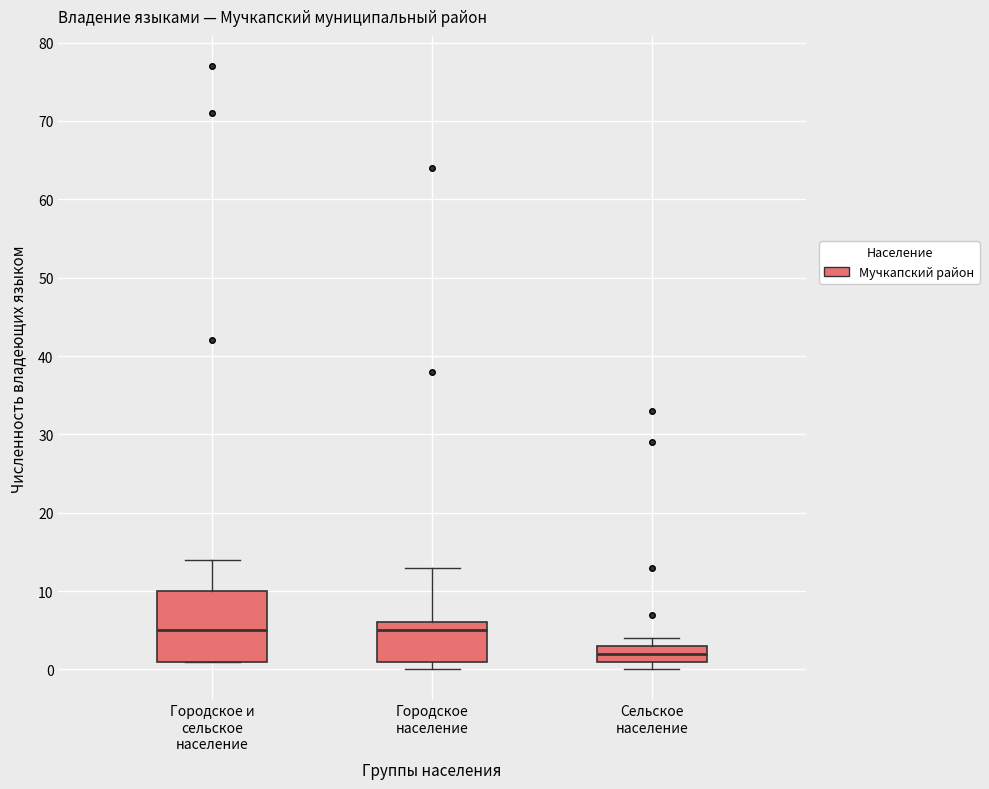

Which box is the tallest, from its lower edge to its upper edge?

Городское и сельское население